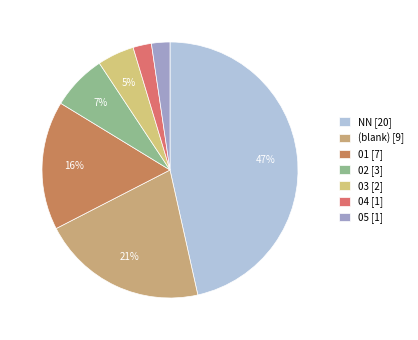

Which category has the biggest portion of the pie?

NN [20]